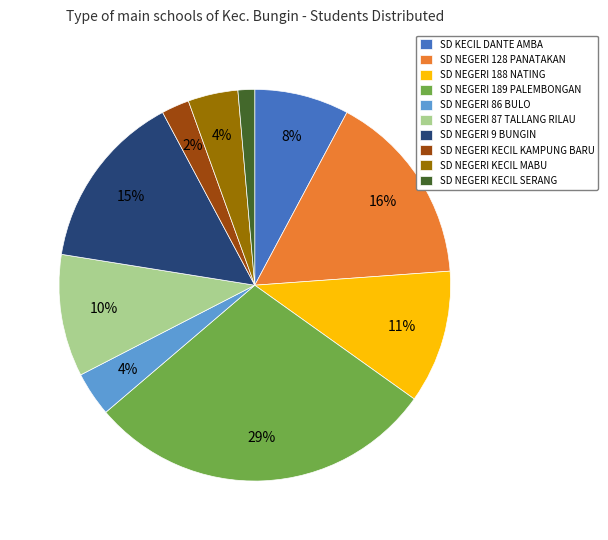

To the nearest percent, what percentage of the pie is SD NEGERI KECIL KAMPUNG BARU?

2%